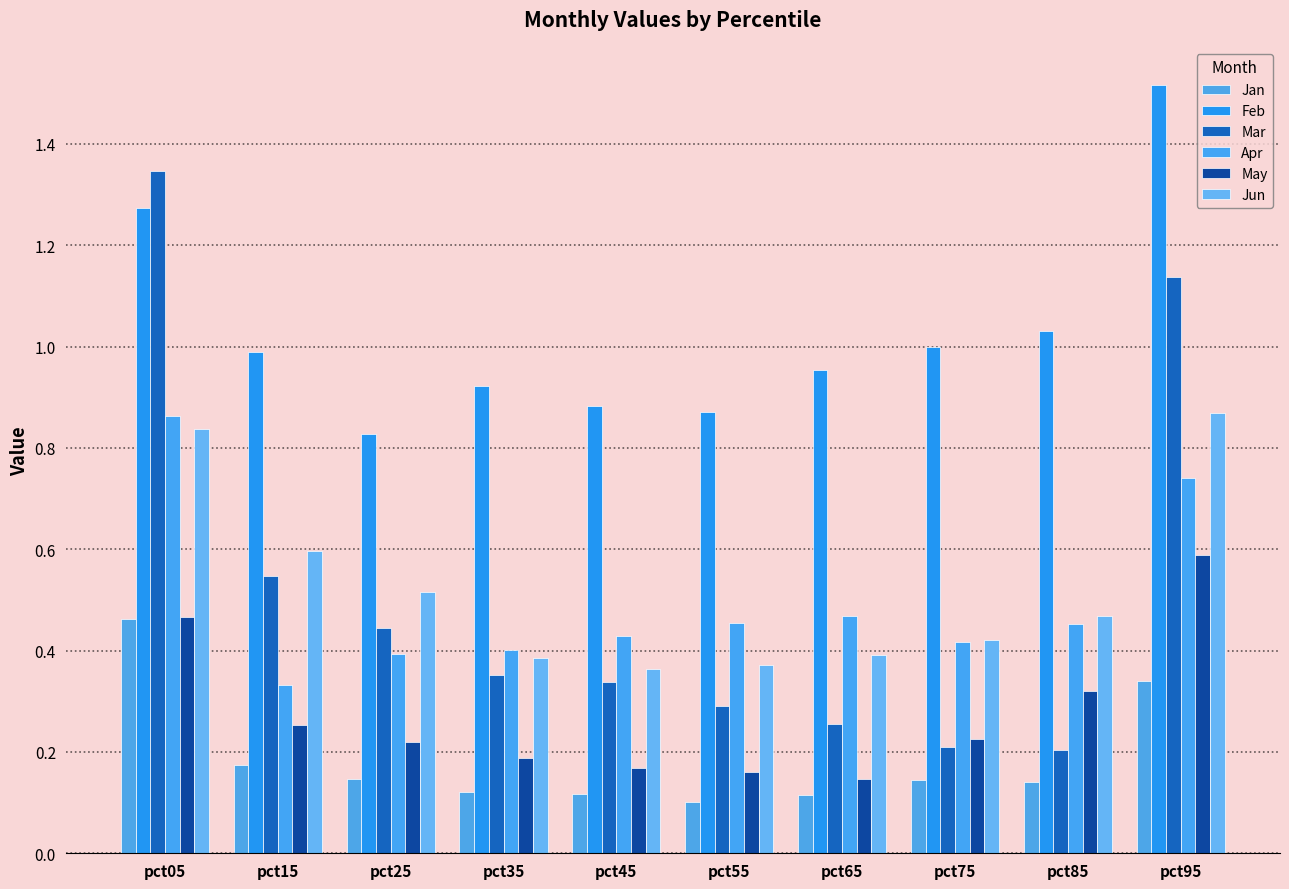

Reading left to right, what are all the values shown in this chart?

Jan: 0.5	0.2	0.1	0.1	0.1	0.1	0.1	0.1	0.1	0.3
Feb: 1.3	1.0	0.8	0.9	0.9	0.9	1.0	1.0	1.0	1.5
Mar: 1.3	0.5	0.4	0.4	0.3	0.3	0.3	0.2	0.2	1.1
Apr: 0.9	0.3	0.4	0.4	0.4	0.5	0.5	0.4	0.5	0.7
May: 0.5	0.3	0.2	0.2	0.2	0.2	0.1	0.2	0.3	0.6
Jun: 0.8	0.6	0.5	0.4	0.4	0.4	0.4	0.4	0.5	0.9